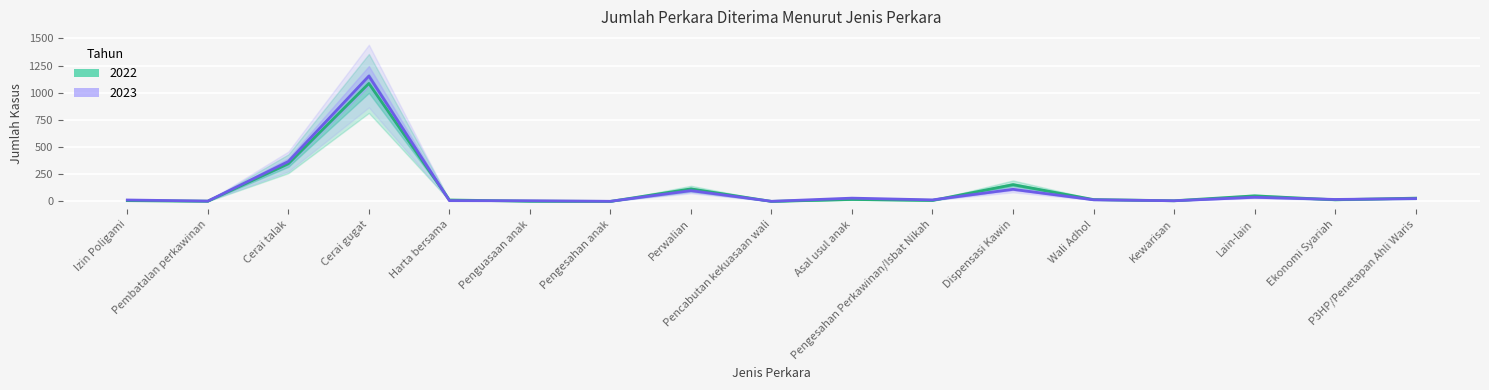

Reading left to right, list all the values displayed in this chart.

2022: 7	2	346	1085	13	2	0	115	0	18	9	154	17	6	51	15	30
2023: 13	3	367	1153	7	6	1	99	1	30	14	111	15	6	38	18	26